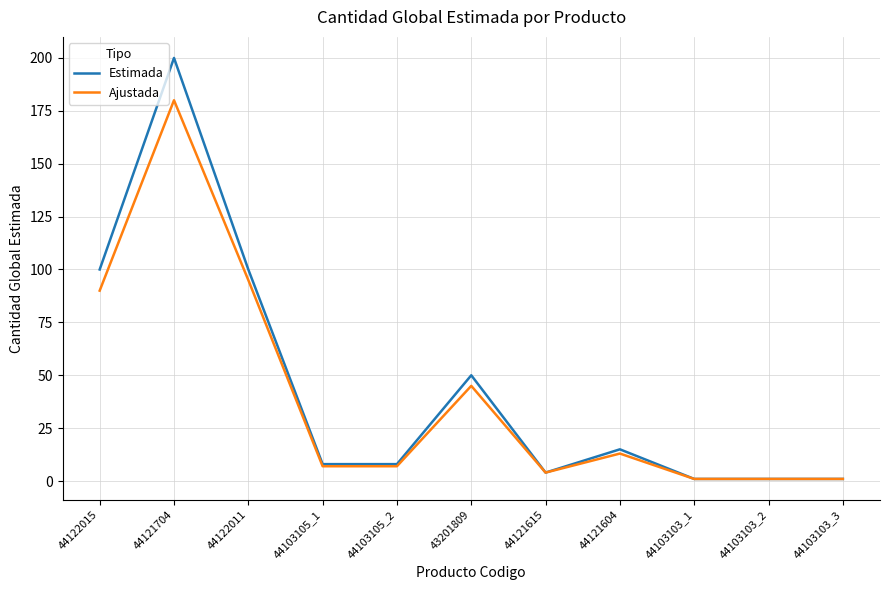

Reading right to left, extract all data points from this chart.

Estimada: 44103103_3=1	44103103_2=1	44103103_1=1	44121604=15	44121615=4	43201809=50	44103105_2=8	44103105_1=8	44122011=100	44121704=200	44122015=100
Ajustada: 44103103_3=1	44103103_2=1	44103103_1=1	44121604=13	44121615=4	43201809=45	44103105_2=7	44103105_1=7	44122011=95	44121704=180	44122015=90